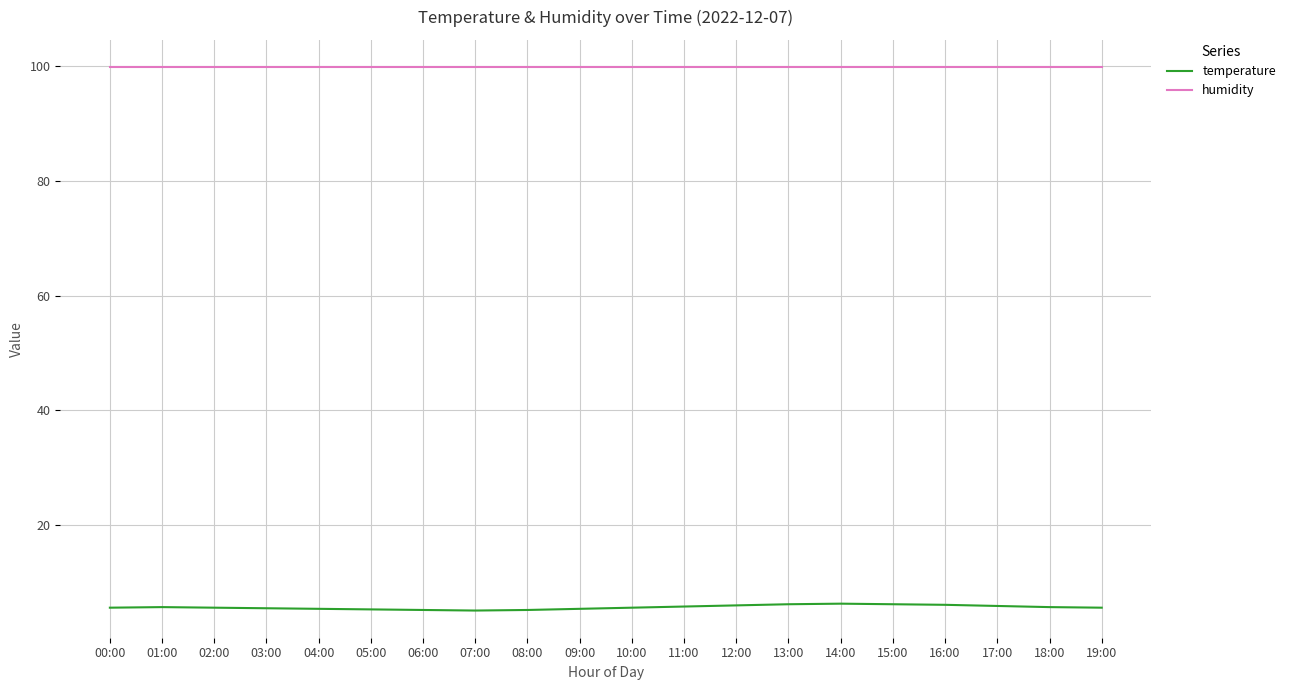

What are all the series names shown in the legend?

temperature, humidity